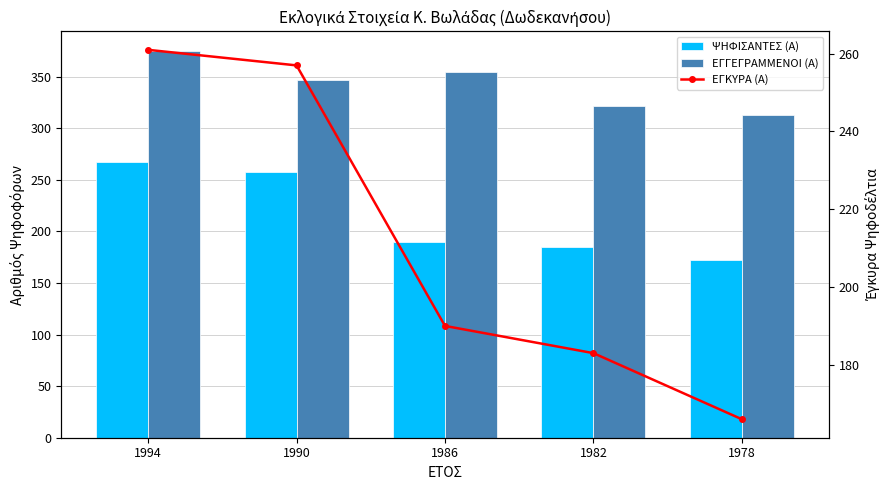

The value of ΕΓΚΥΡΑ (Α) at 1990 is 257. True or false?

True